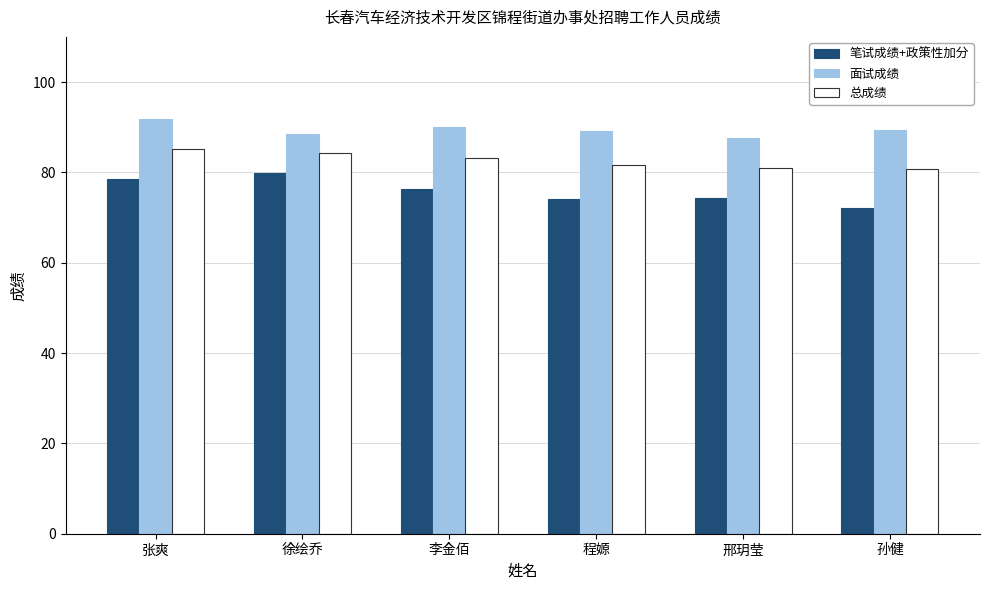

What is the spread (max minus min) of values at 程嫄?

15.1